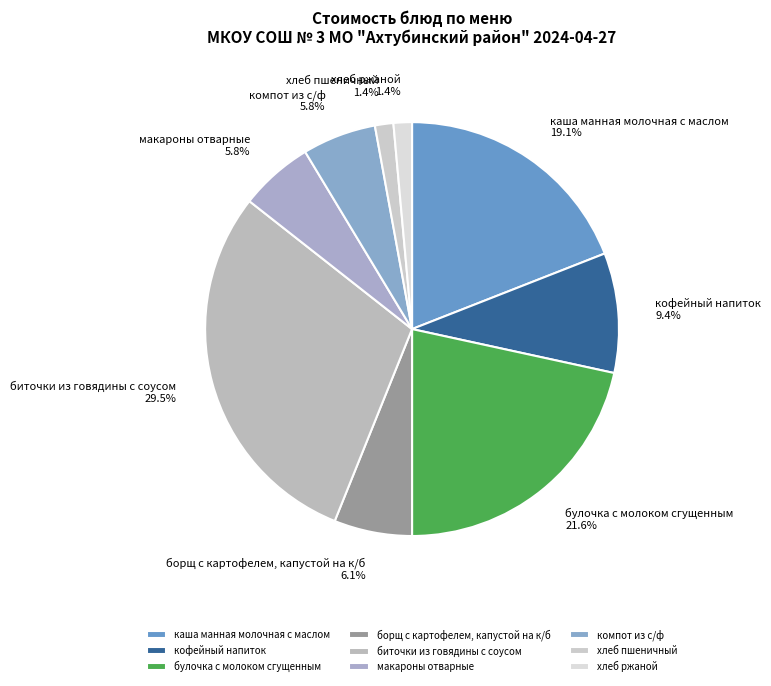

To the nearest percent, what is the average slice percentage?

11%